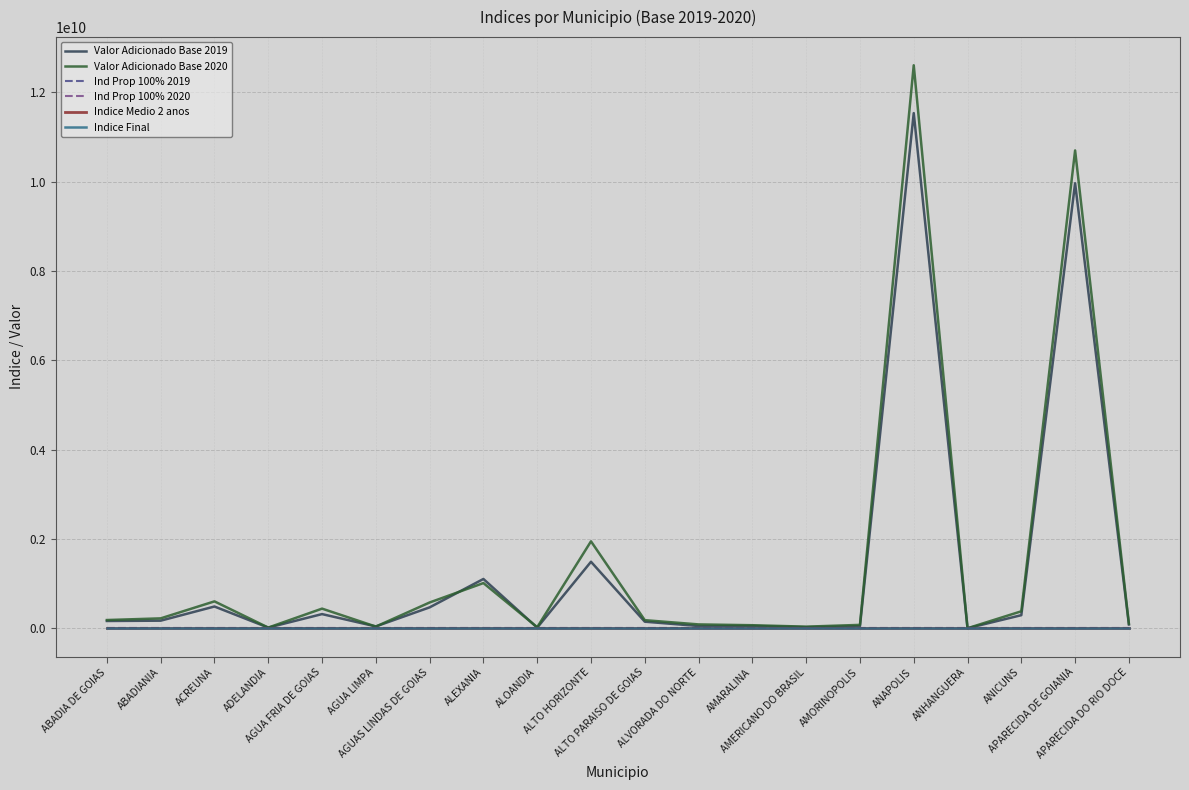

Which category has the highest value across all series?

ANAPOLIS